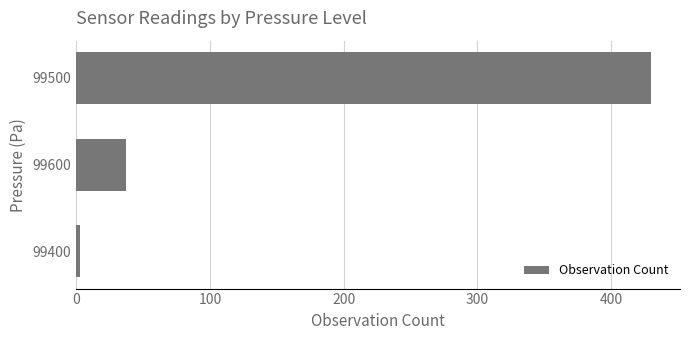

True or false: the data shows 51 at 99600.

False